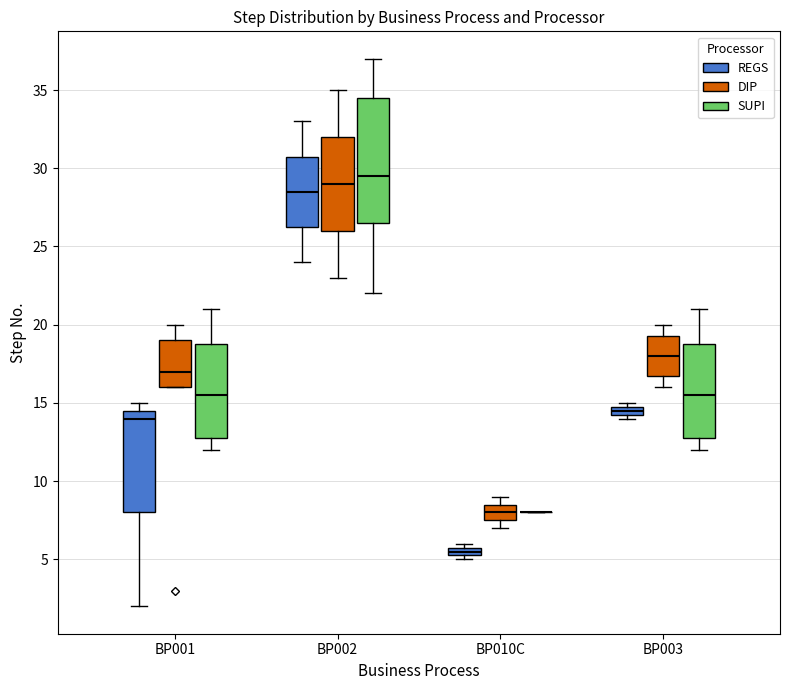

Where does the median line of the box for BP001 (REGS) sit on the y-axis? The values are not printed on the chart, so give them approximately, as read against the axis.

14.0